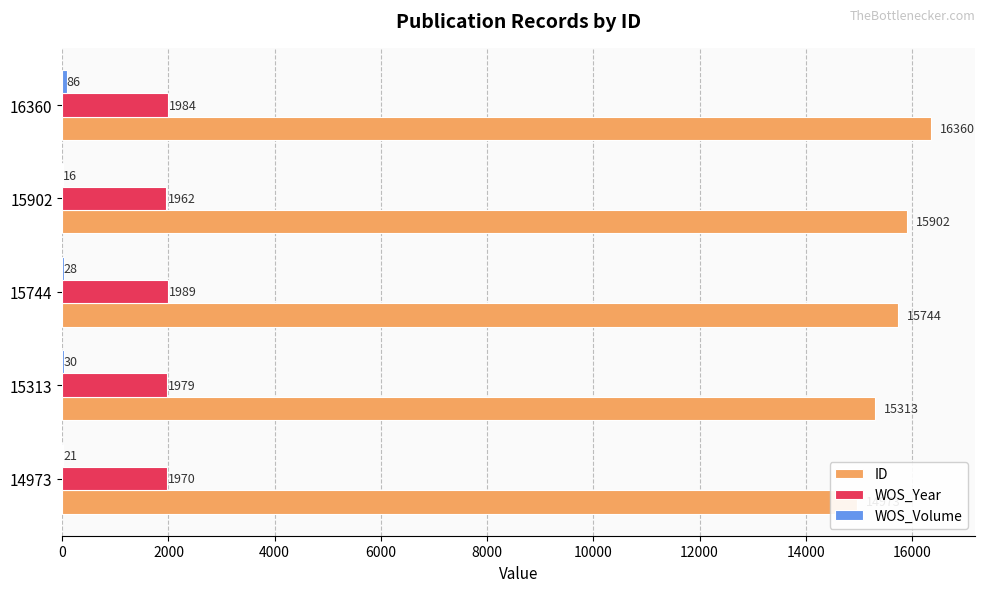

Are the bars grouped side by side (vs. stacked)?

Yes